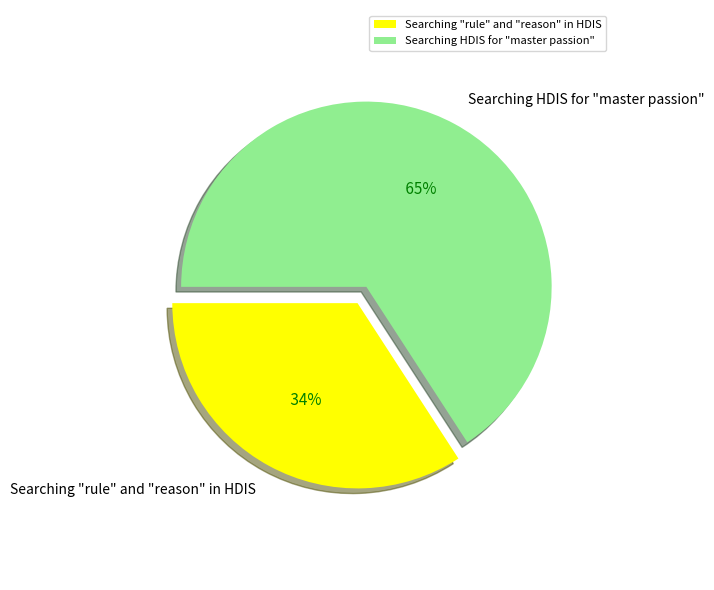

What portion of the pie excludes Searching HDIS for "master passion"?

34.2%